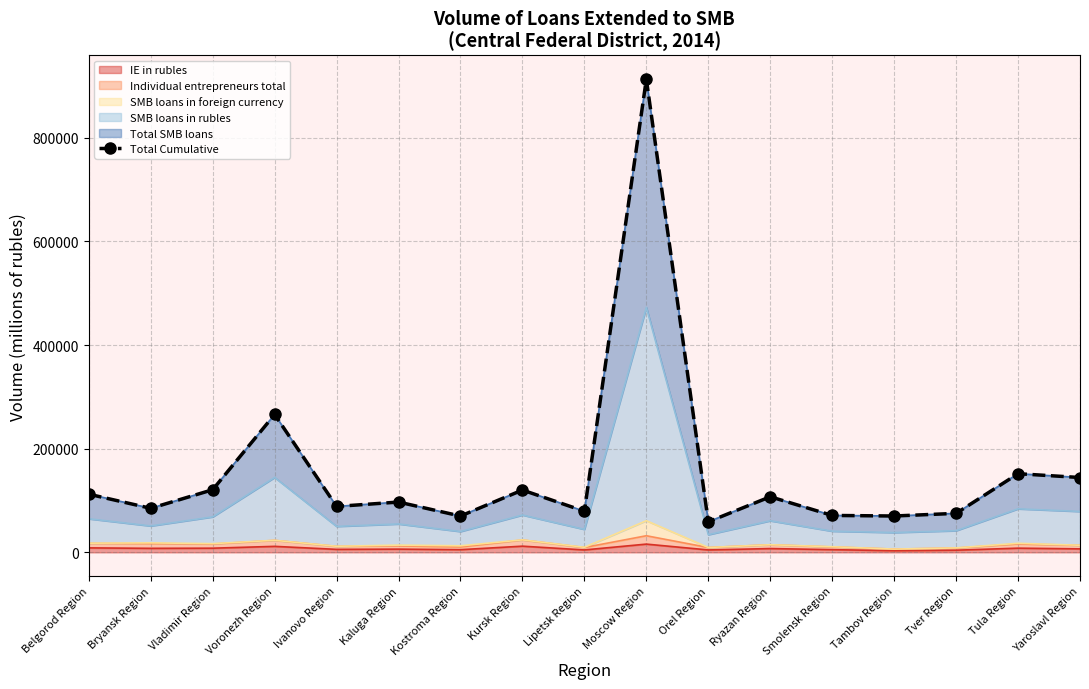

Reading right to left, extract all data points from this chart.

144438	151800	75256	70146	71252	107311	58952	913357	79346	120270	70082	97076	88635	266090	120874	85007	112286